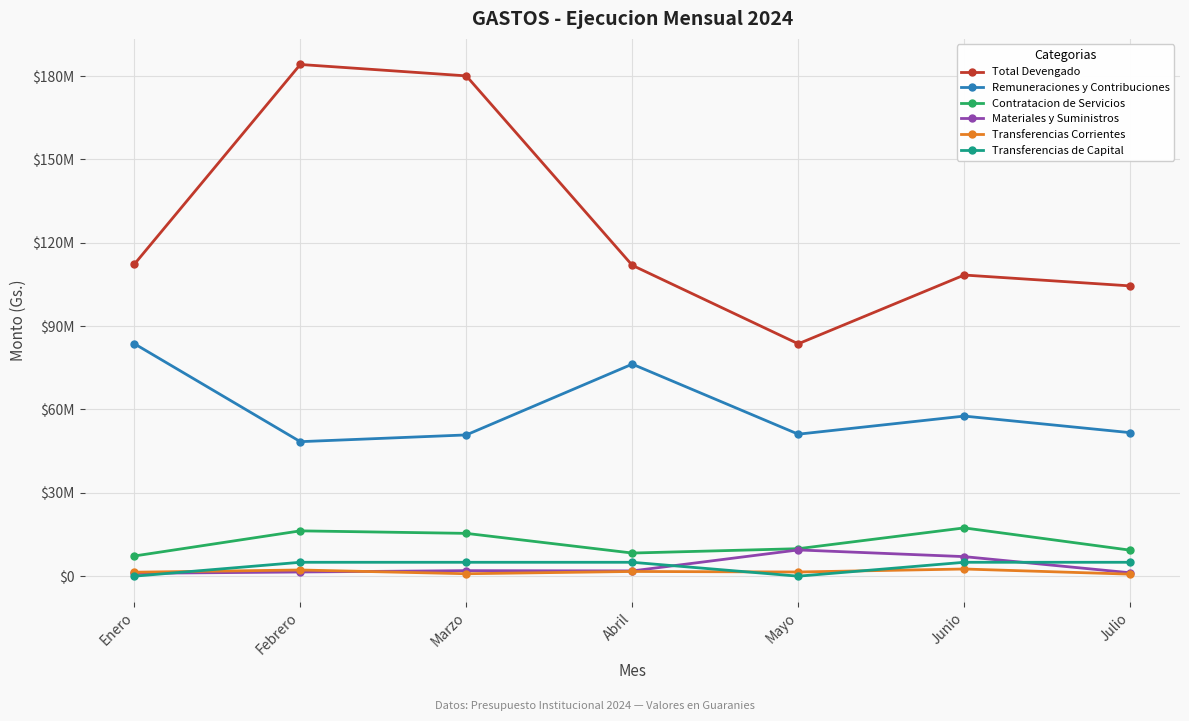

Does the chart have visible grid lines?

Yes